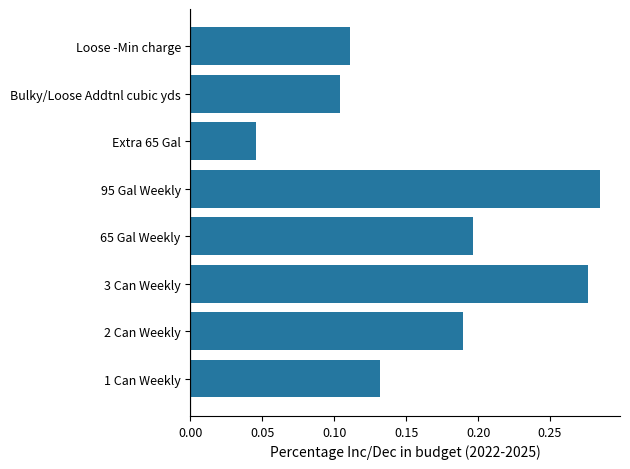

Count the values in the range 0 to 1.

8